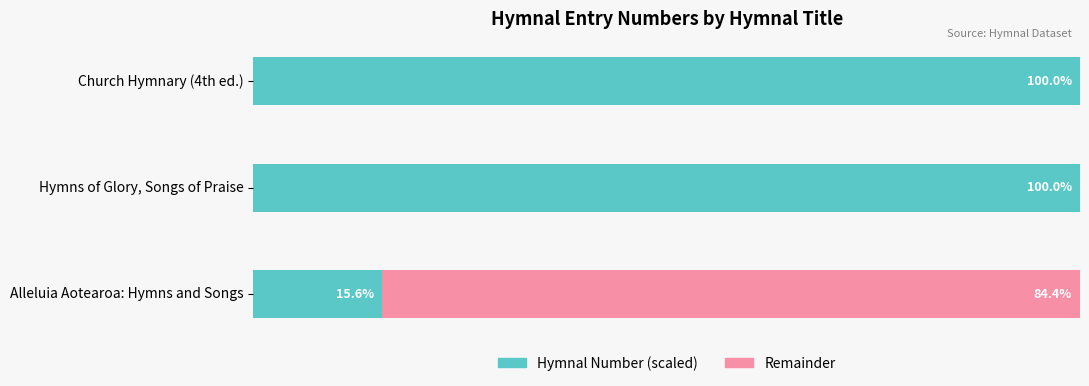

Where is Hymnal Number (scaled) nearest to the value 57?

Alleluia Aotearoa: Hymns and Songs